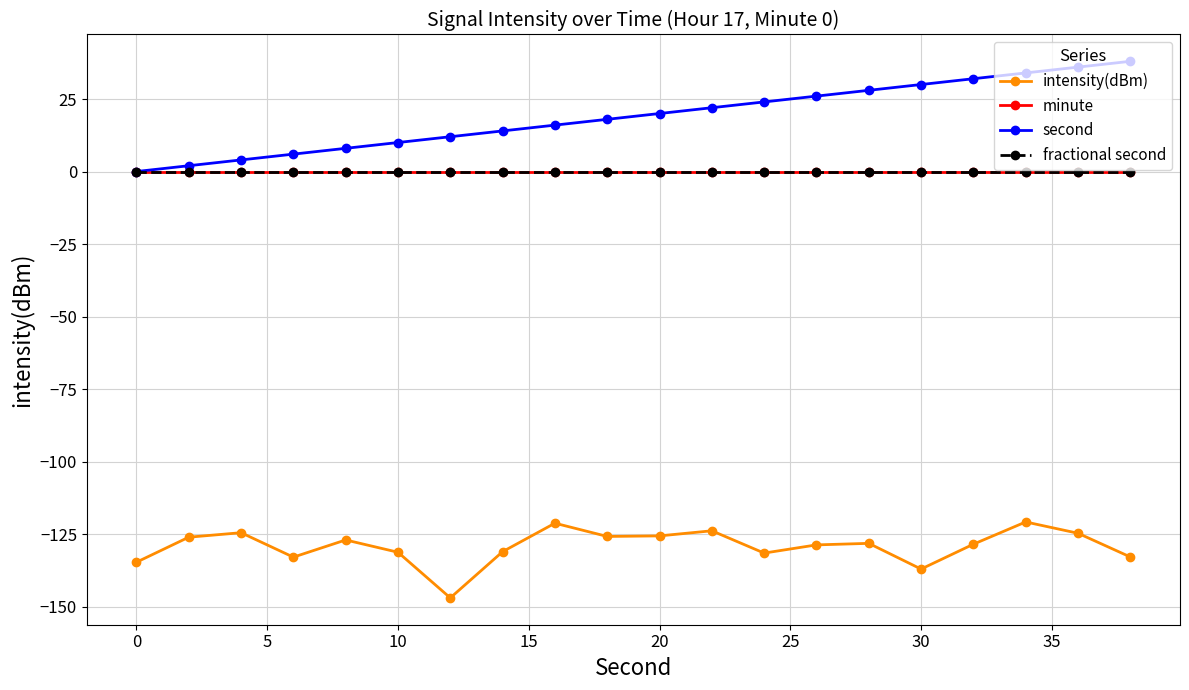

Does the chart have visible grid lines?

Yes